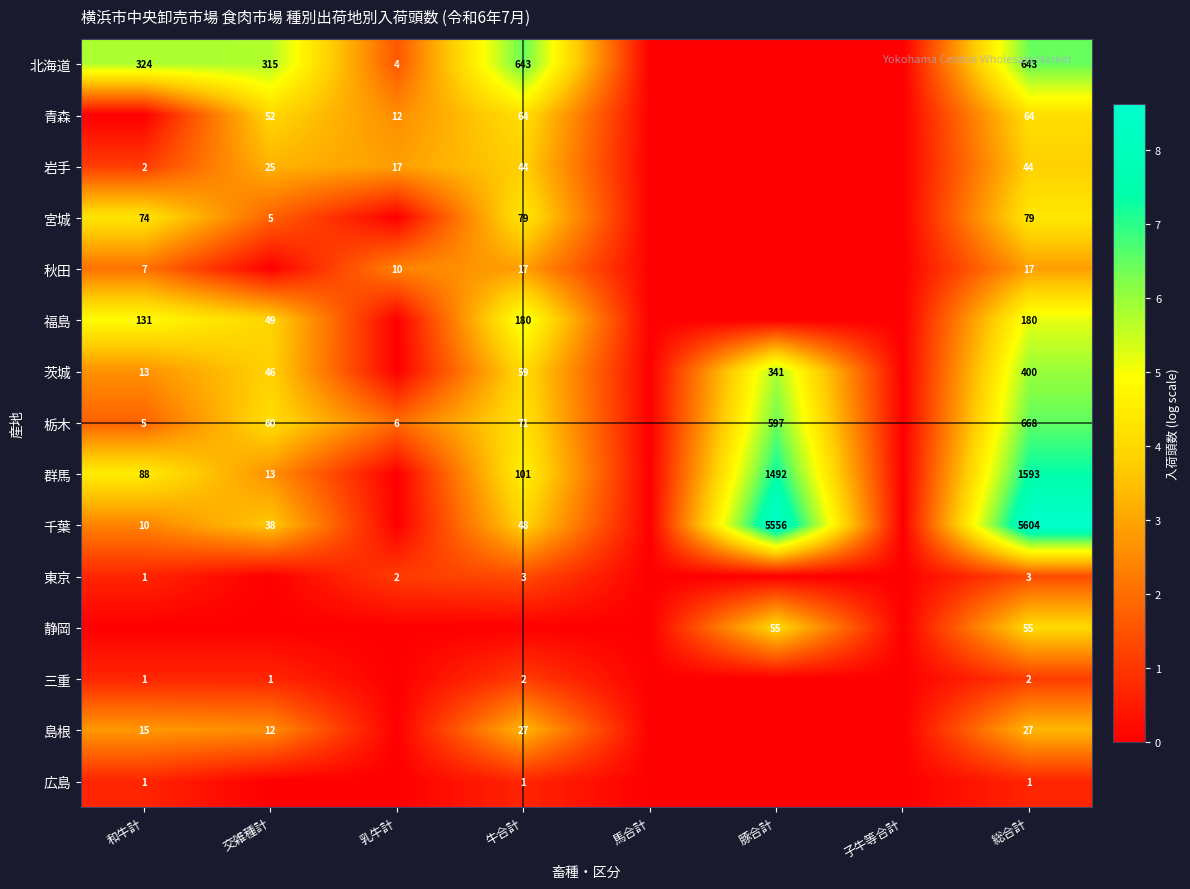

The 千葉 series shows 9260 at 豚合計. True or false?

False